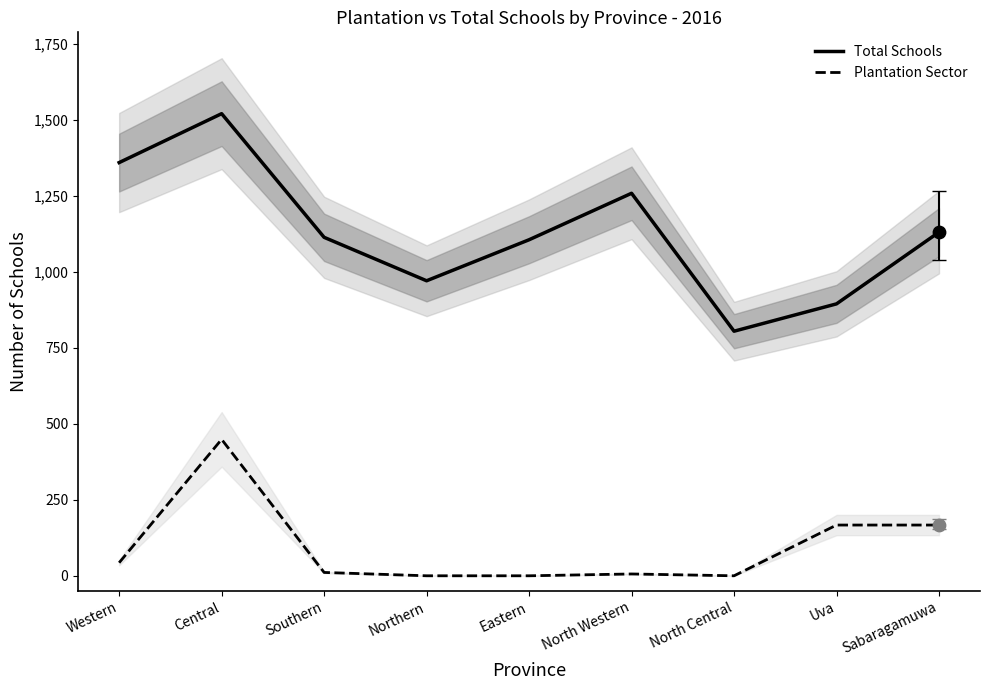

What are all the series names shown in the legend?

Total Schools, Plantation Sector